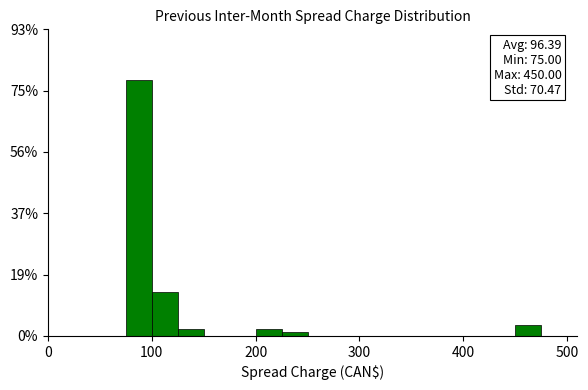

Around what value on the x-axis is the tallest bar? Give the approximate position of its centre, as read against the axis.

90